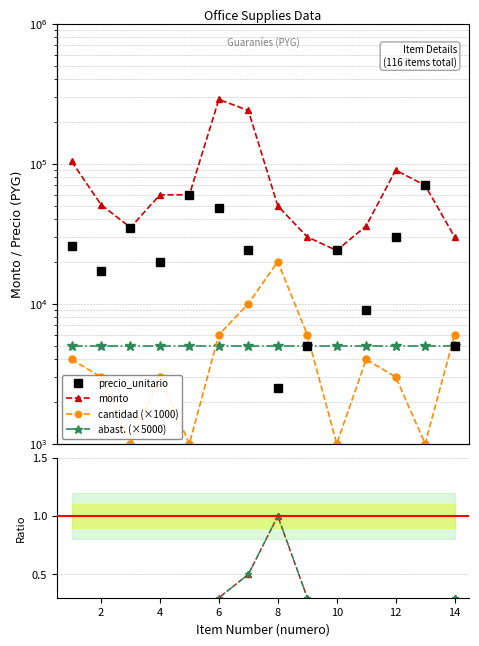

At 11, list the series in order from smallest to largest.

monto/precio (norm), cantidad (norm), cantidad (×1000), abast. (×5000), precio_unitario, monto